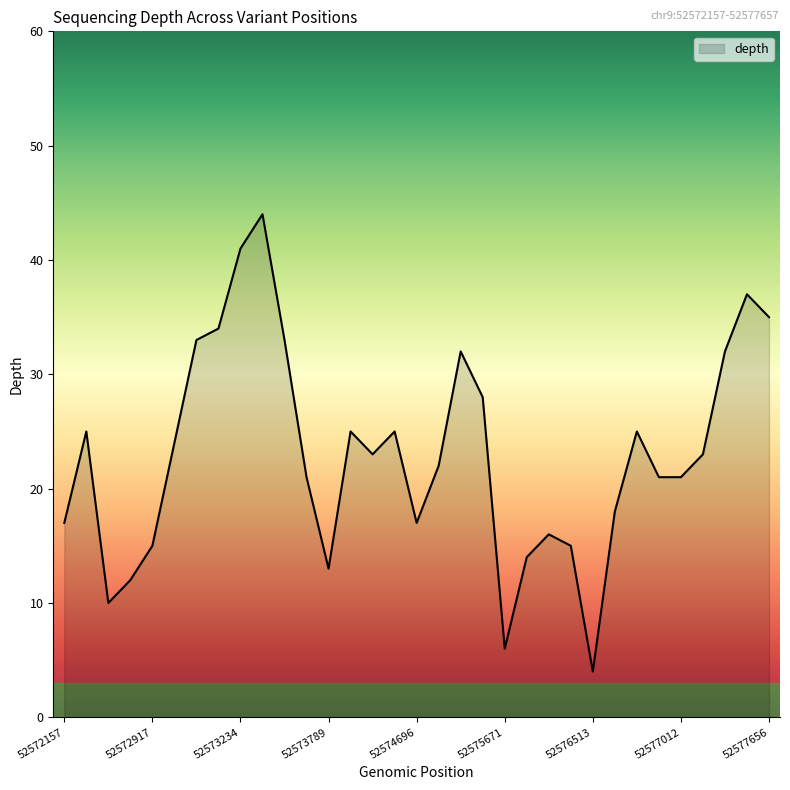

What is the greatest value displayed?

44